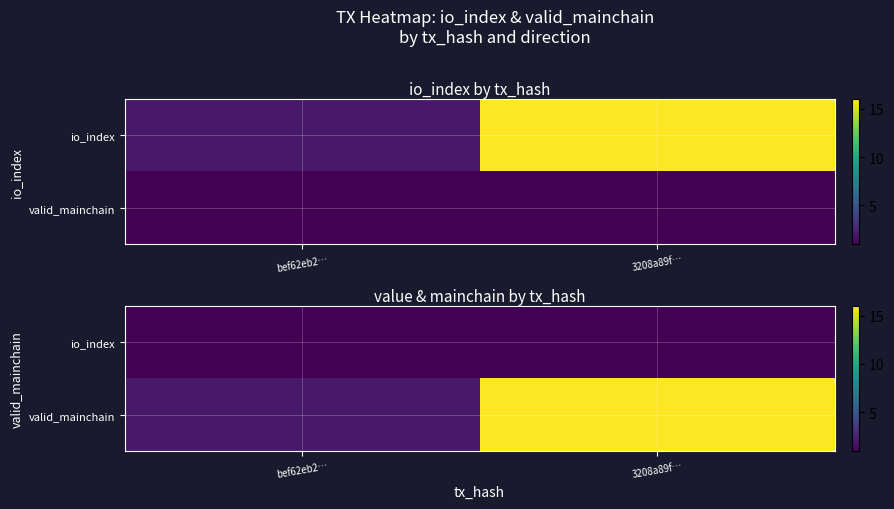

What is the difference between the highest and lowest values at 3208a89f…?

15